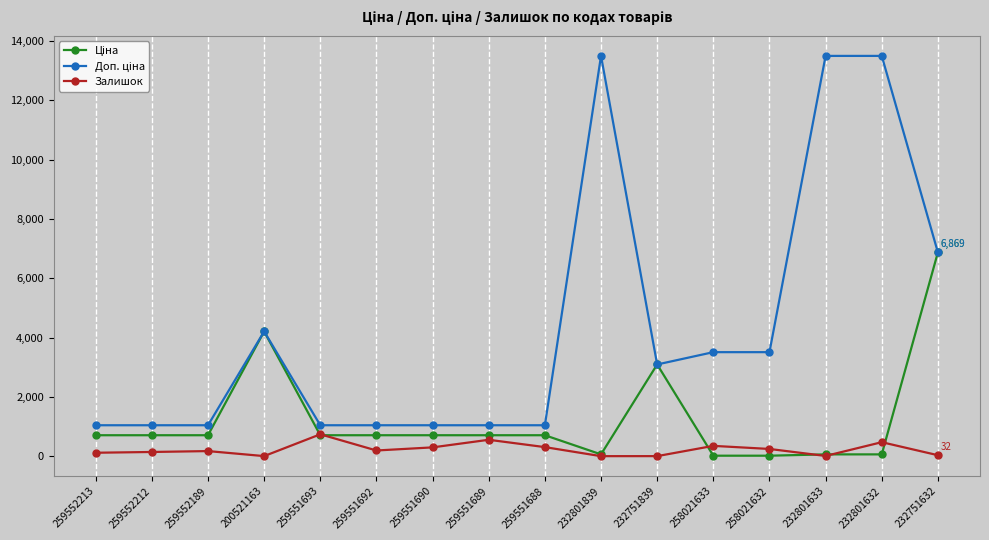

True or false: Залишок has a value of 296.0 at 259551690.

True